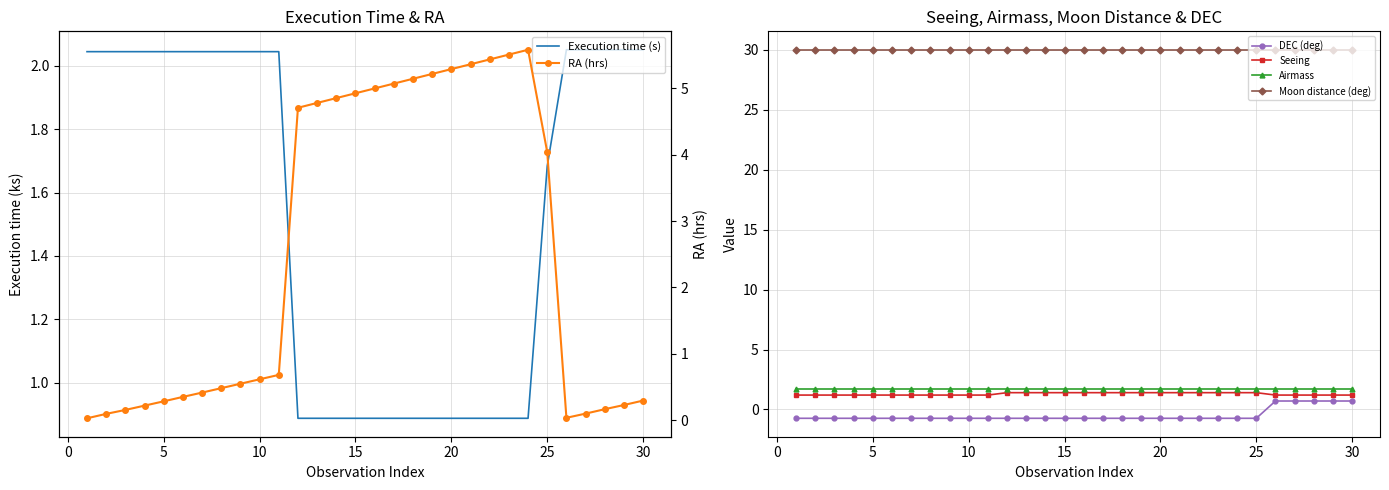

True or false: Moon distance (deg) and DEC (deg) intersect in this chart.

False